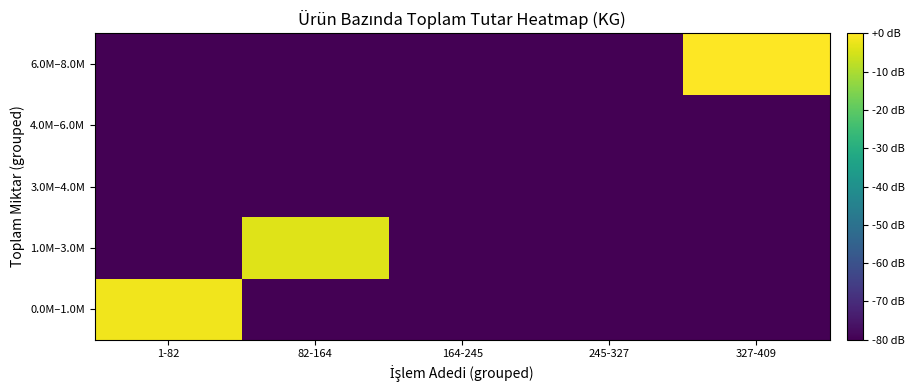

What is the difference between the highest and lowest values at 327-409?

80.0